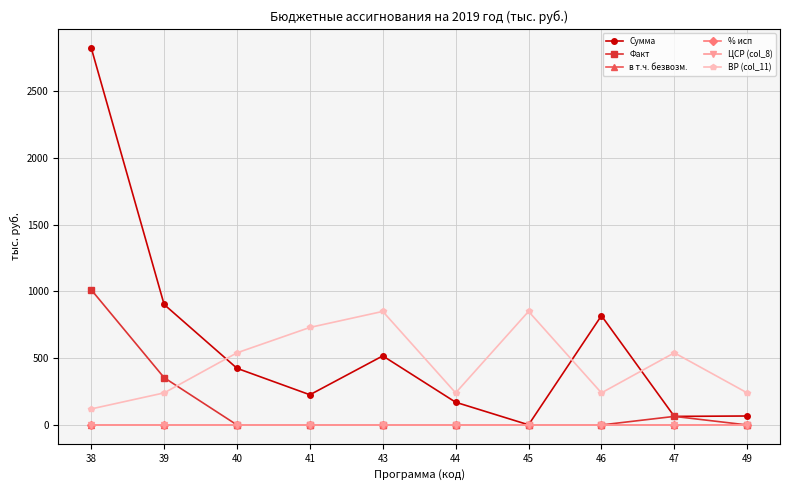

Is this an area chart (filled region under the line)?

No